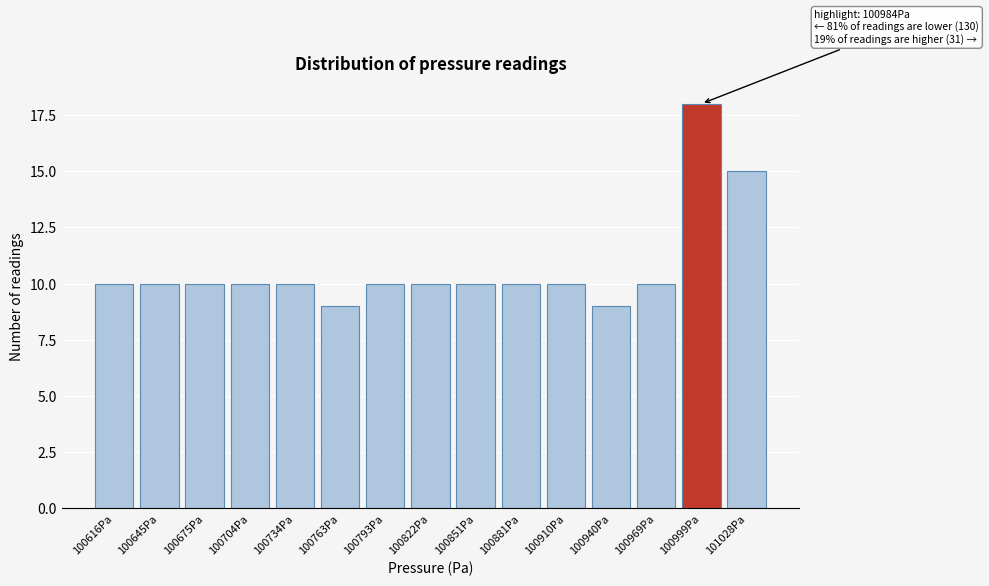

Reading left to right, list all the values displayed in this chart.

10	10	10	10	10	9	10	10	10	10	10	9	10	18	15